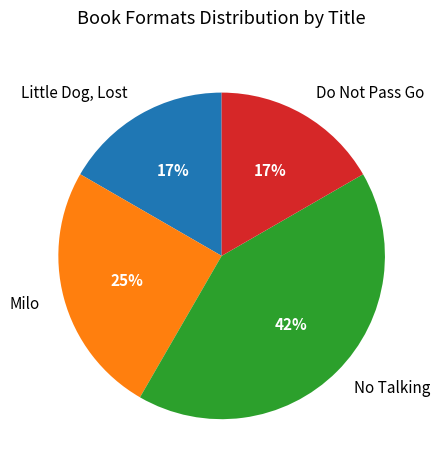

Is there a majority slice in this chart?

No